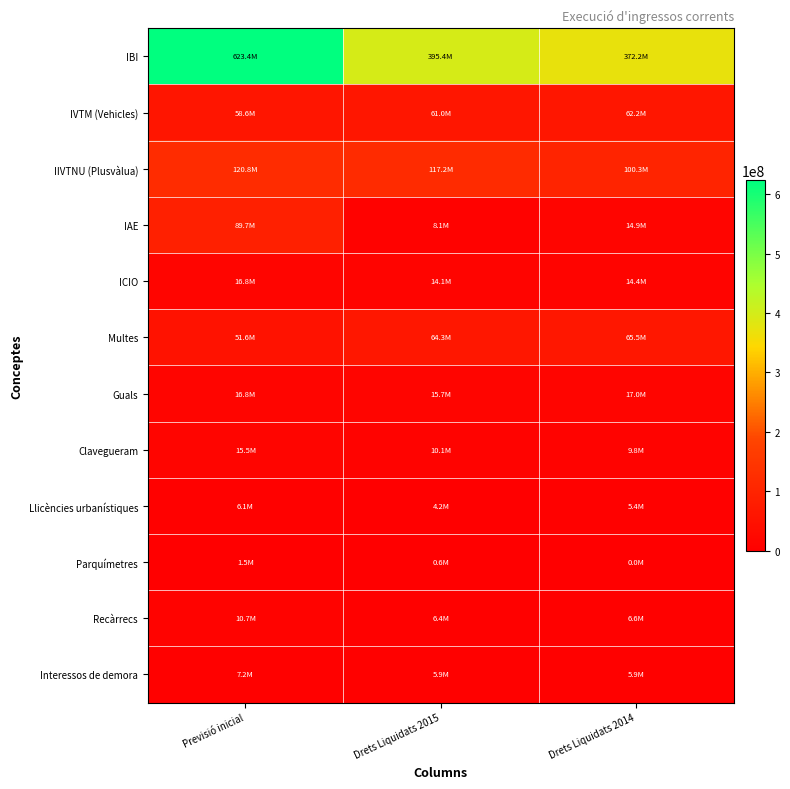

What is the total value across all series at Drets Liquidats 2015?

703023366.1